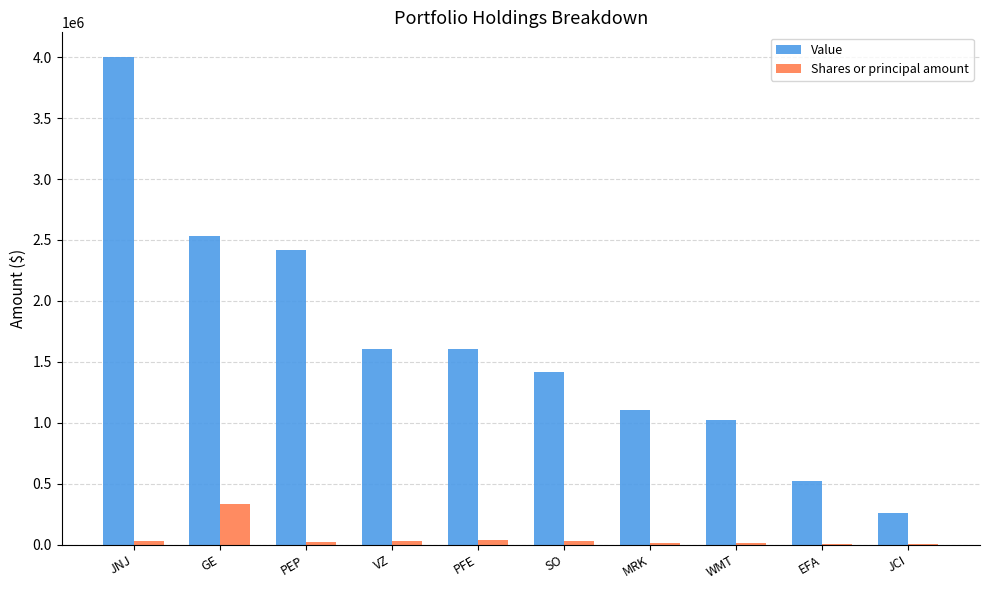

What is the highest value of the Value series?

4003000